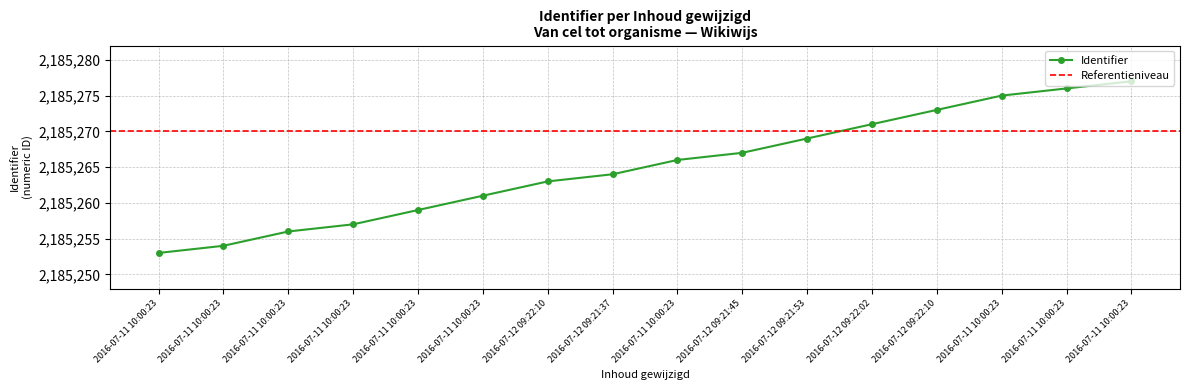

What is the average value?

2185265